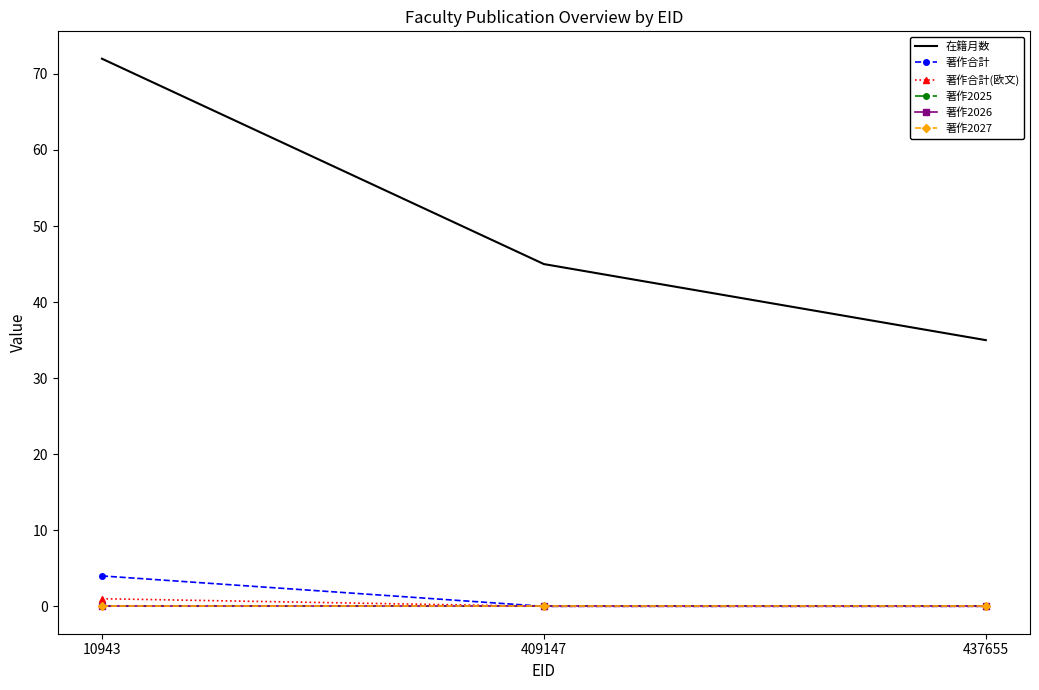

Reading left to right, what are all the values shown in this chart?

在籍月数: 10943=72	409147=45	437655=35
著作合計: 10943=4	409147=0	437655=0
著作合計(欧文): 10943=1	409147=0	437655=0
著作2025: 10943=0	409147=0	437655=0
著作2026: 10943=0	409147=0	437655=0
著作2027: 10943=0	409147=0	437655=0